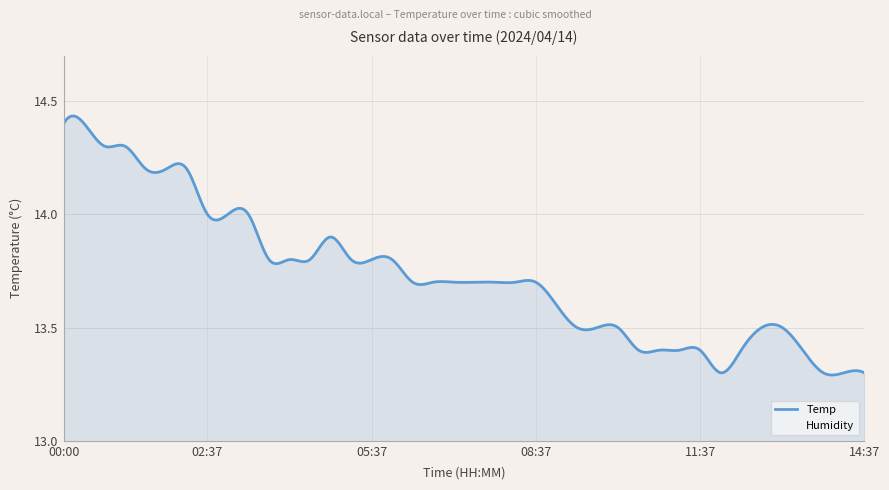

The Temp series shows 22.5 at 12:00. True or false?

False